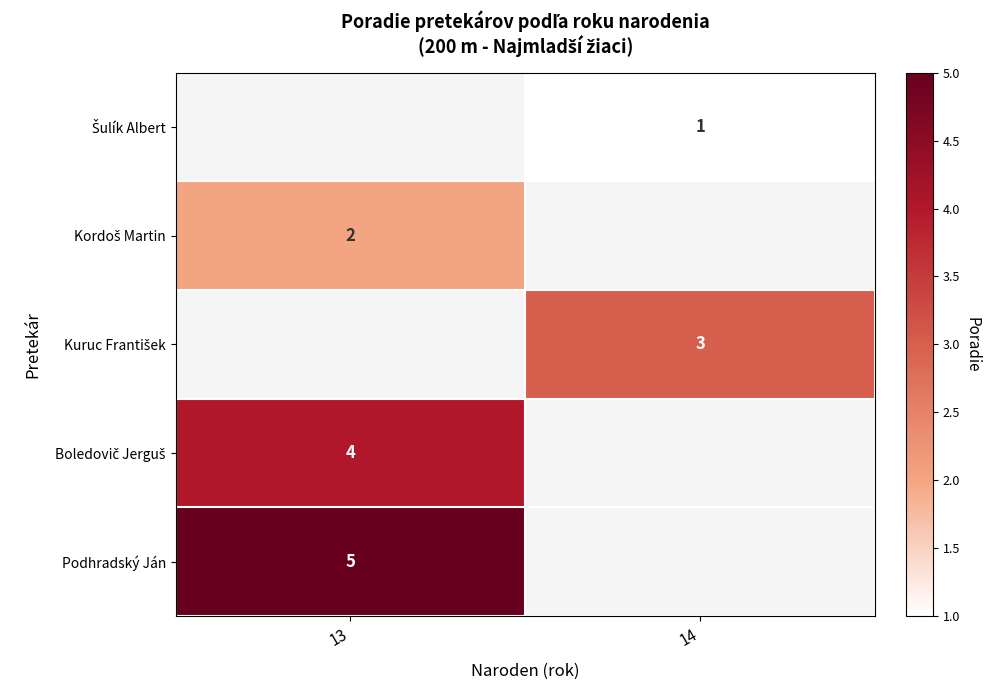

True or false: Šulík Albert has a value of 0.5 at 14.

False